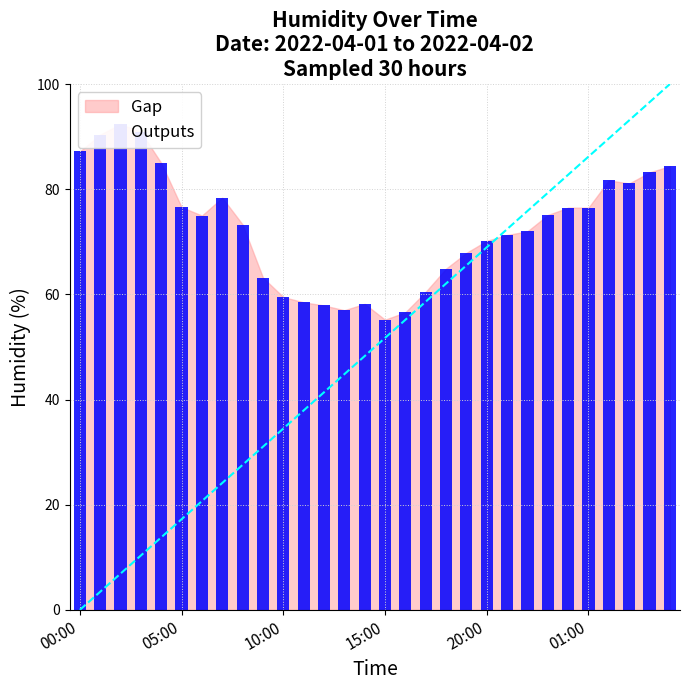

Where is the data nearest to the value 73?

08:00